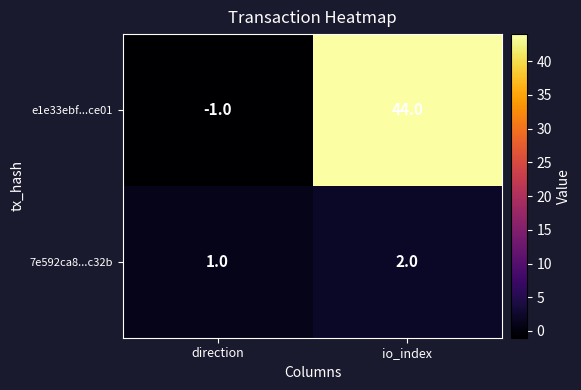

Reading left to right, transcribe all the data shown in this chart.

e1e33ebf...ce01: -1	44
7e592ca8...c32b: 1	2